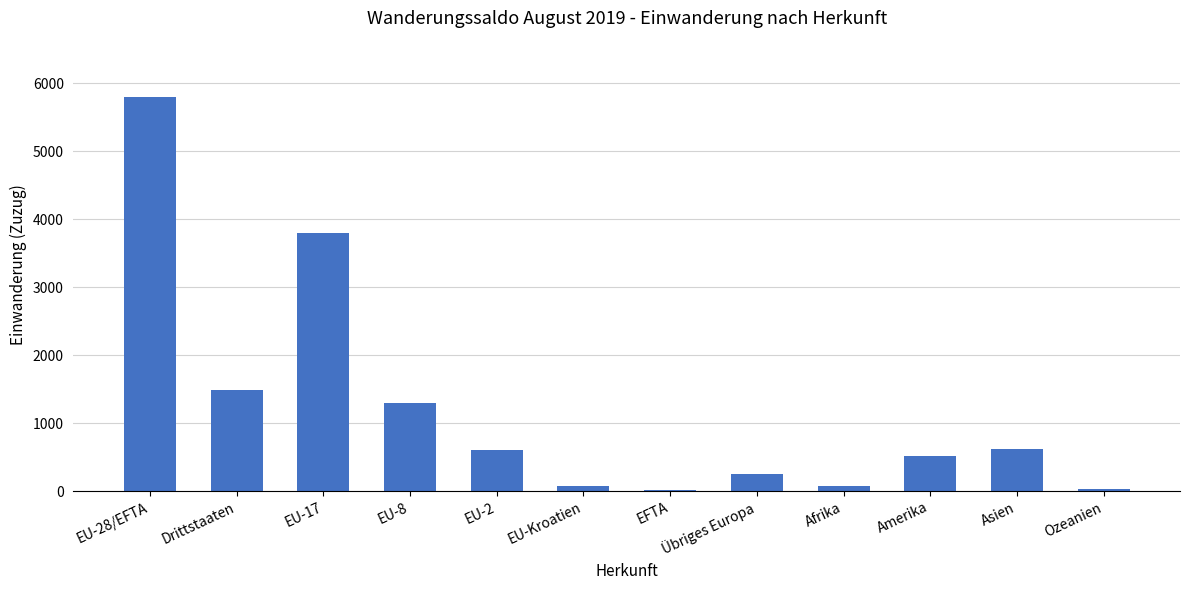

Count the number of categories in the chart.

12